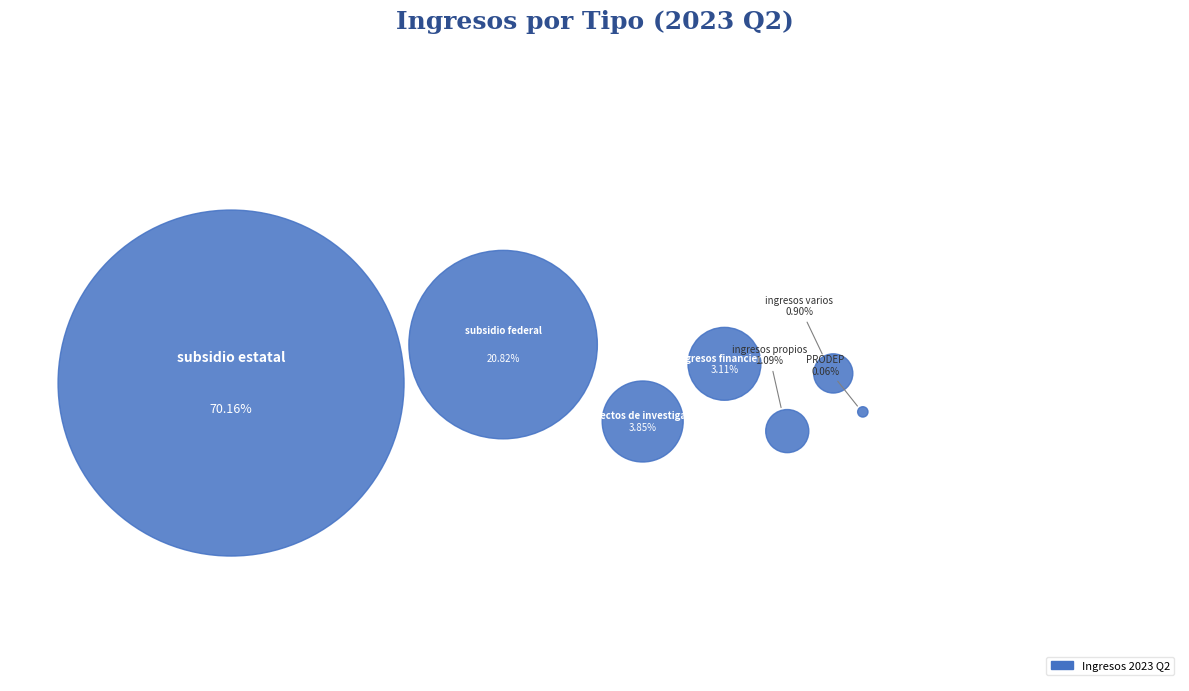

To the nearest percent, what is the difference between the subsidio estatal and proyectos de investigacion slice percentages?

66%